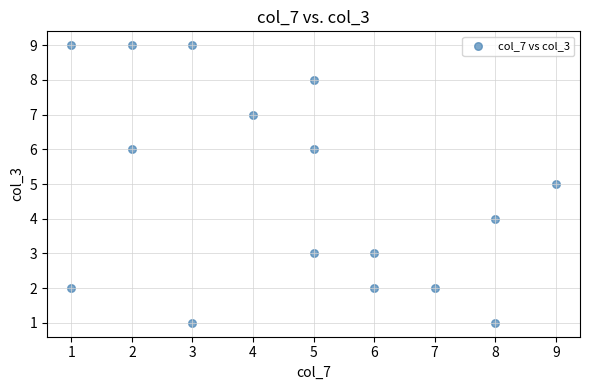

What is the range of Y values (max minus min)?

8